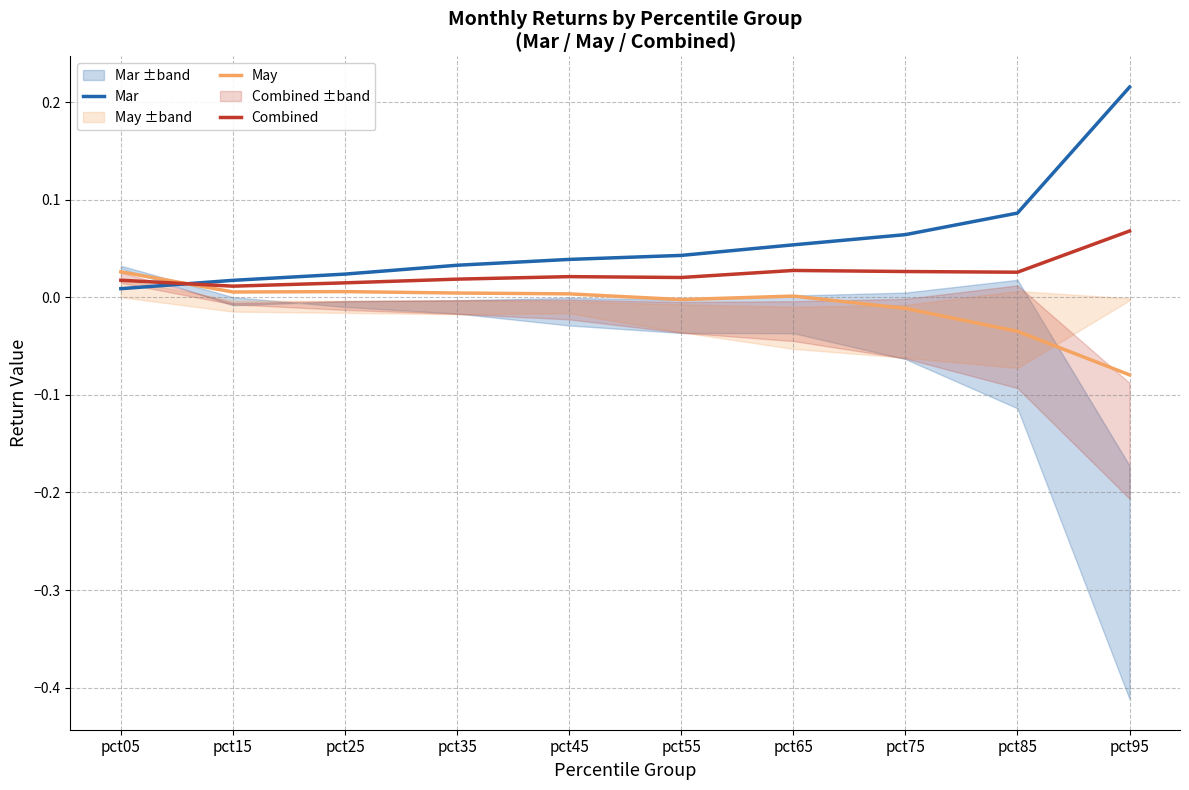

Reading right to left, transcribe all the data shown in this chart.

Mar: 0.2	0.1	0.1	0.1	0.0	0.0	0.0	0.0	0.0	0.0
May: -0.1	-0.0	-0.0	0.0	-0.0	0.0	0.0	0.0	0.0	0.0
Combined: 0.1	0.0	0.0	0.0	0.0	0.0	0.0	0.0	0.0	0.0